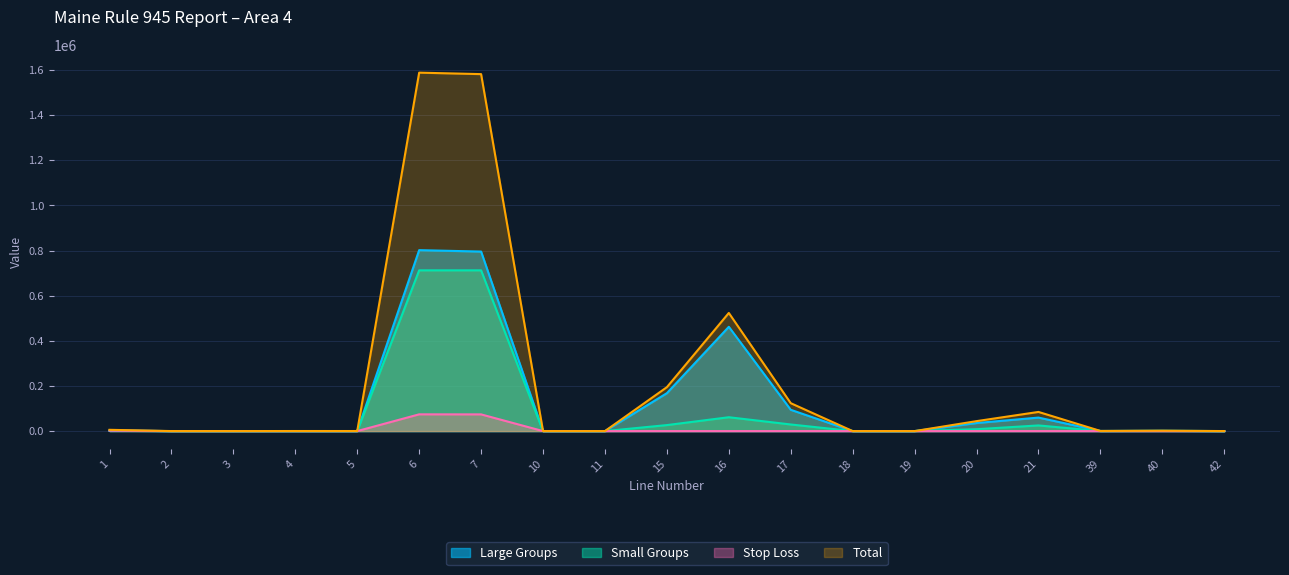

Reading right to left, list all the values displayed in this chart.

Large Groups: 60.0	1012.0	555.0	59820.7	35739.3	0.0	0.0	94353.1	462121.7	168079.0	0.0	0.0	795554.6	801827.0	77.5	90.3	6.2	28.2	2085.1
Small Groups: 22.0	836.0	93.0	25064.4	8377.7	0.0	0.0	29320.9	61405.4	26574.2	0.0	0.0	712288.8	712317.3	115.6	147.5	16.5	24.1	1670.7
Stop Loss: 0.0	0.0	0.0	0.0	0.0	0.0	0.0	0.0	0.0	0.0	0.0	0.0	74011.5	74224.1	76.7	72.2	1.3	6.4	1855.2
Total: 82.0	1848.0	648.0	84885.1	44117.1	0.0	0.0	123674.0	523527.0	194653.2	0.0	0.0	1581854.8	1588368.4	269.9	310.0	24.0	58.7	5611.0